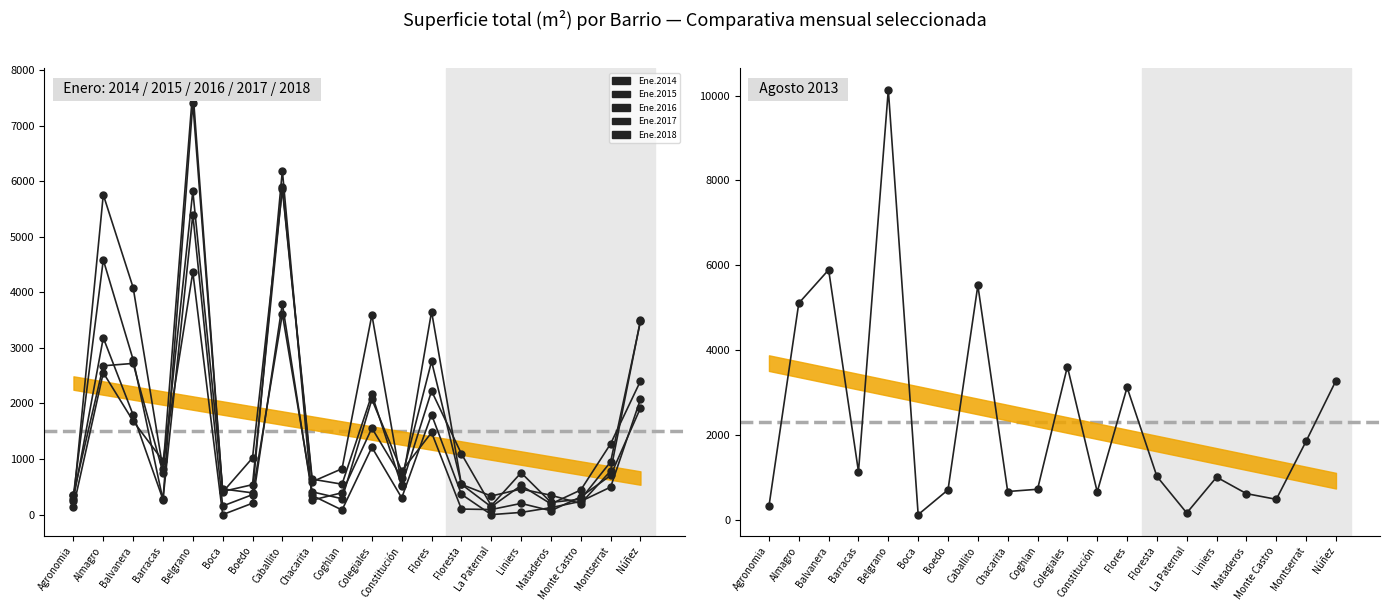

Which category has the lowest value in the Ene.2018 series?

Boca